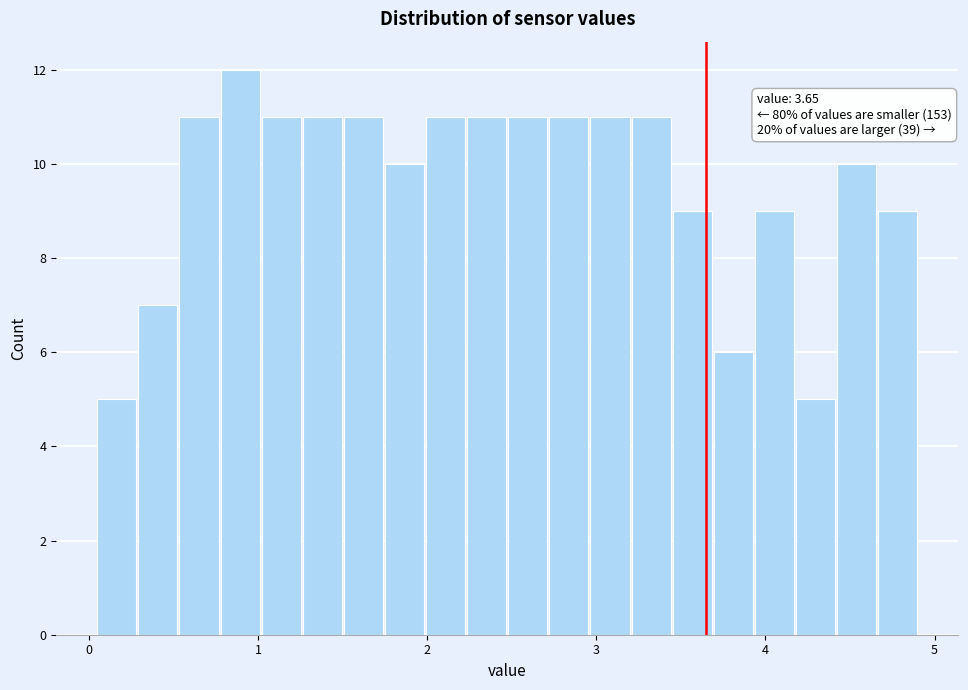

Read against the x-axis, roughly where is the centre of the tallest bar?

0.9